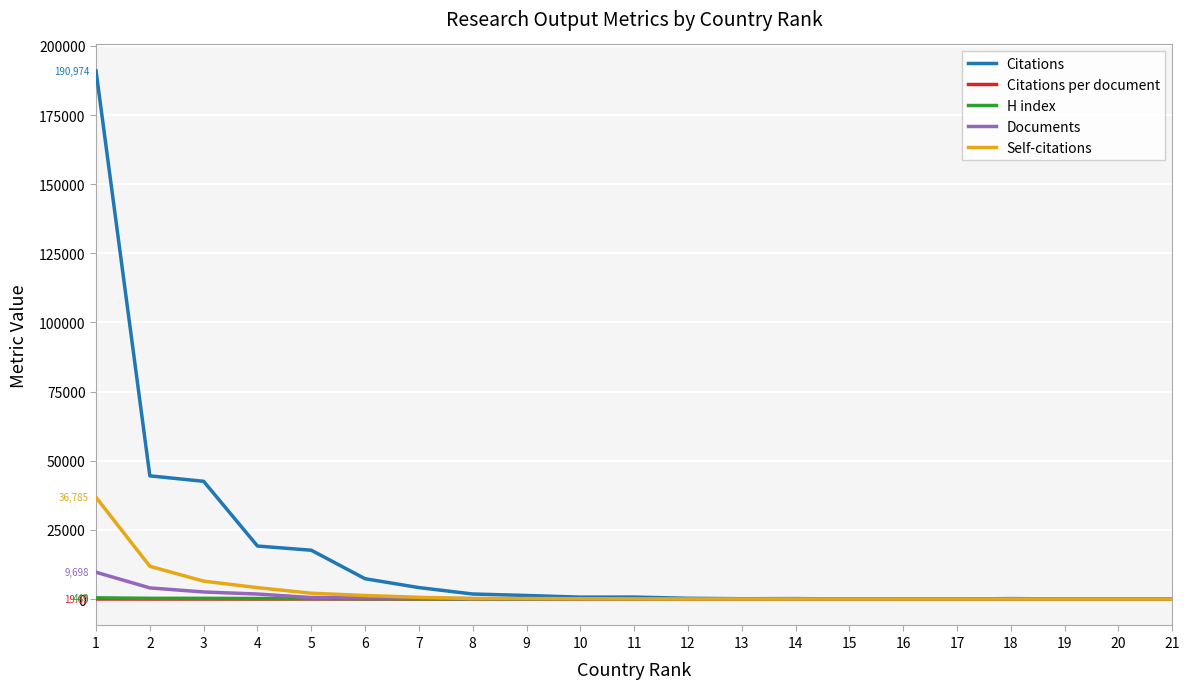

True or false: Citations per document has more than 1 interior local peaks.

True